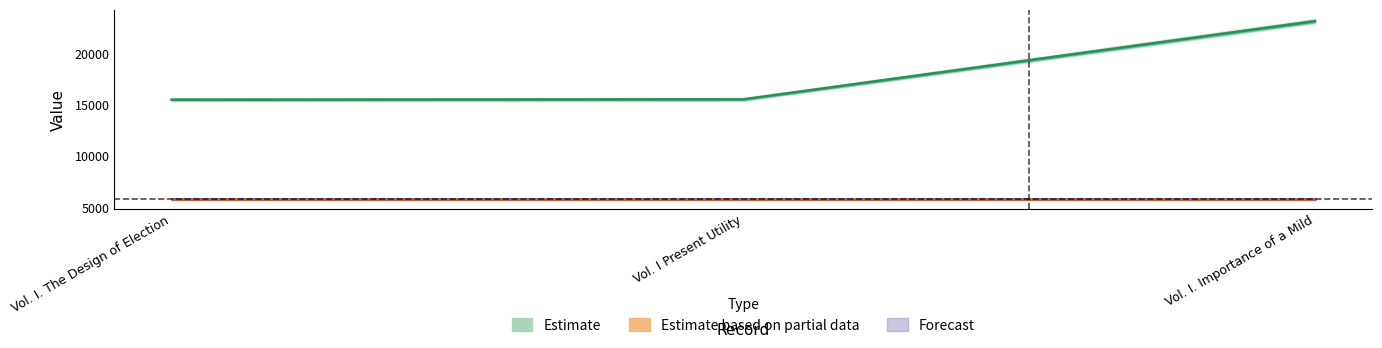

Reading left to right, transcribe all the data shown in this chart.

15496	15526	23129